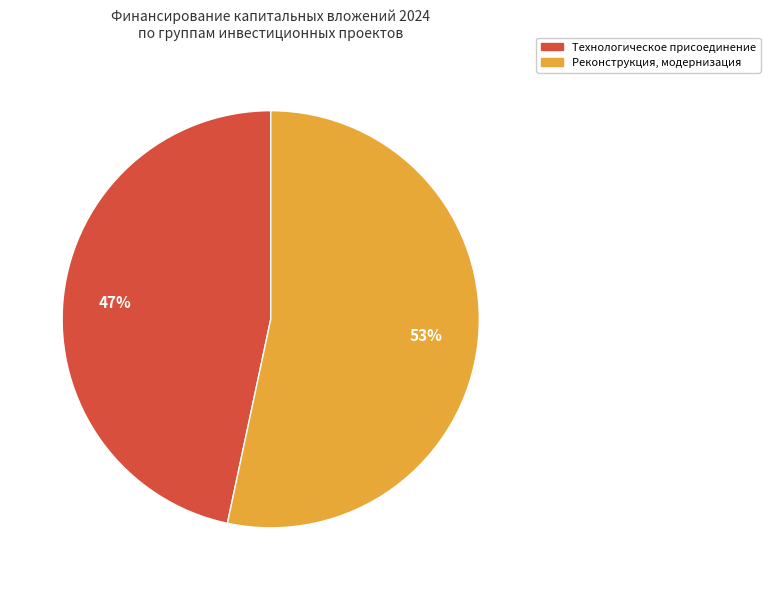

How many segments does this pie chart have?

2